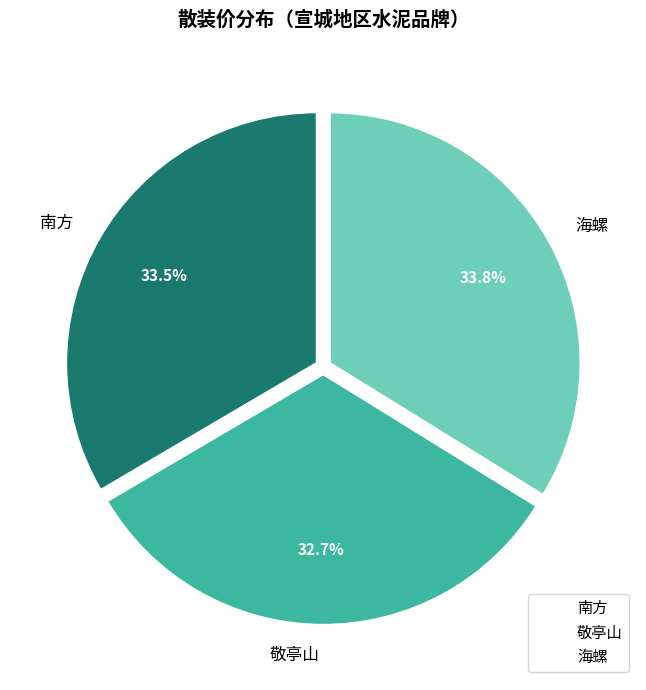

Combined, do 海螺 and 南方 account for over 50%?

Yes